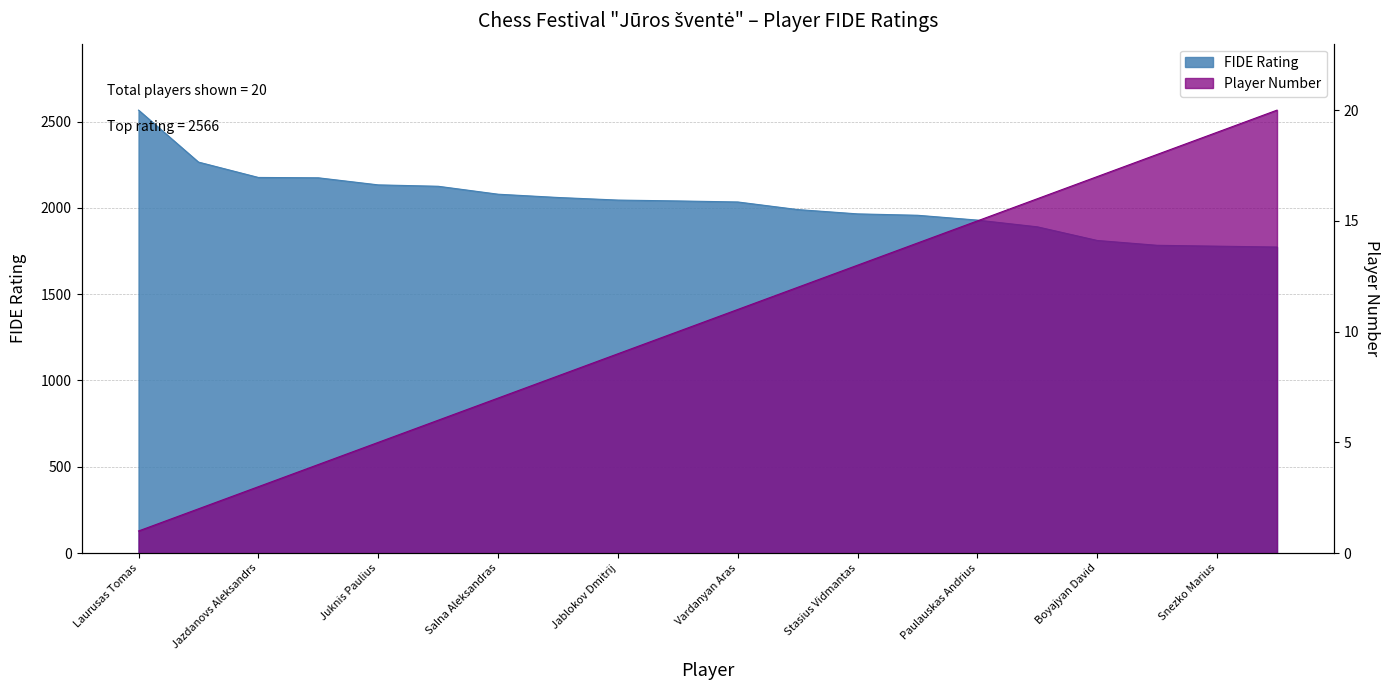

The Player Number series shows 7 at Golsta Madara. True or false?

False